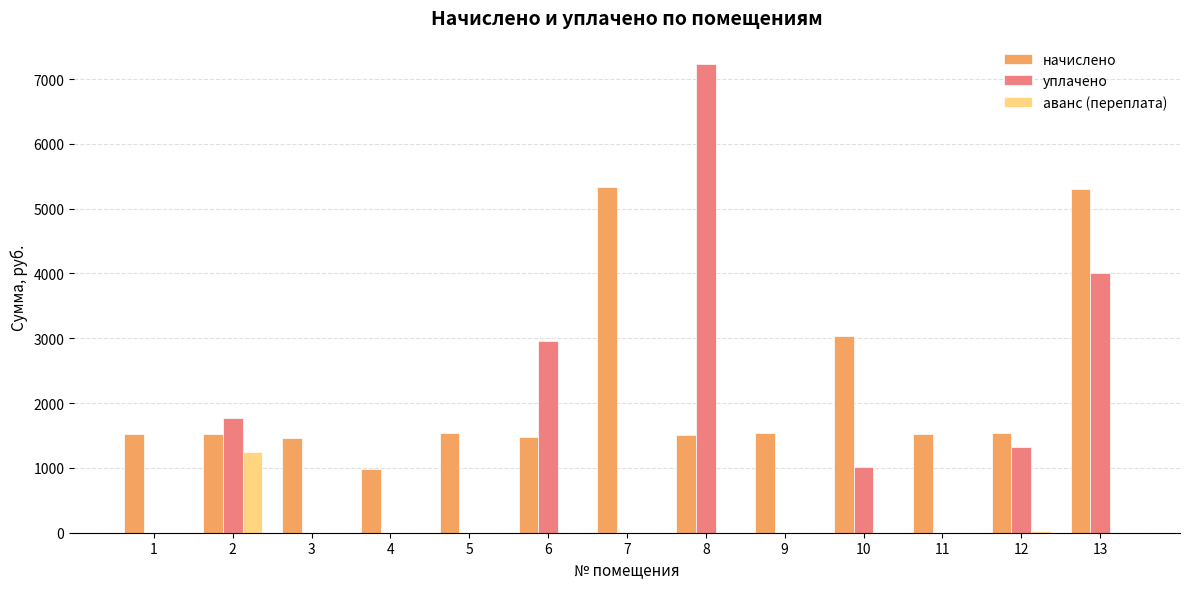

What is the sum of all аванс (переплата) values?

1277.9